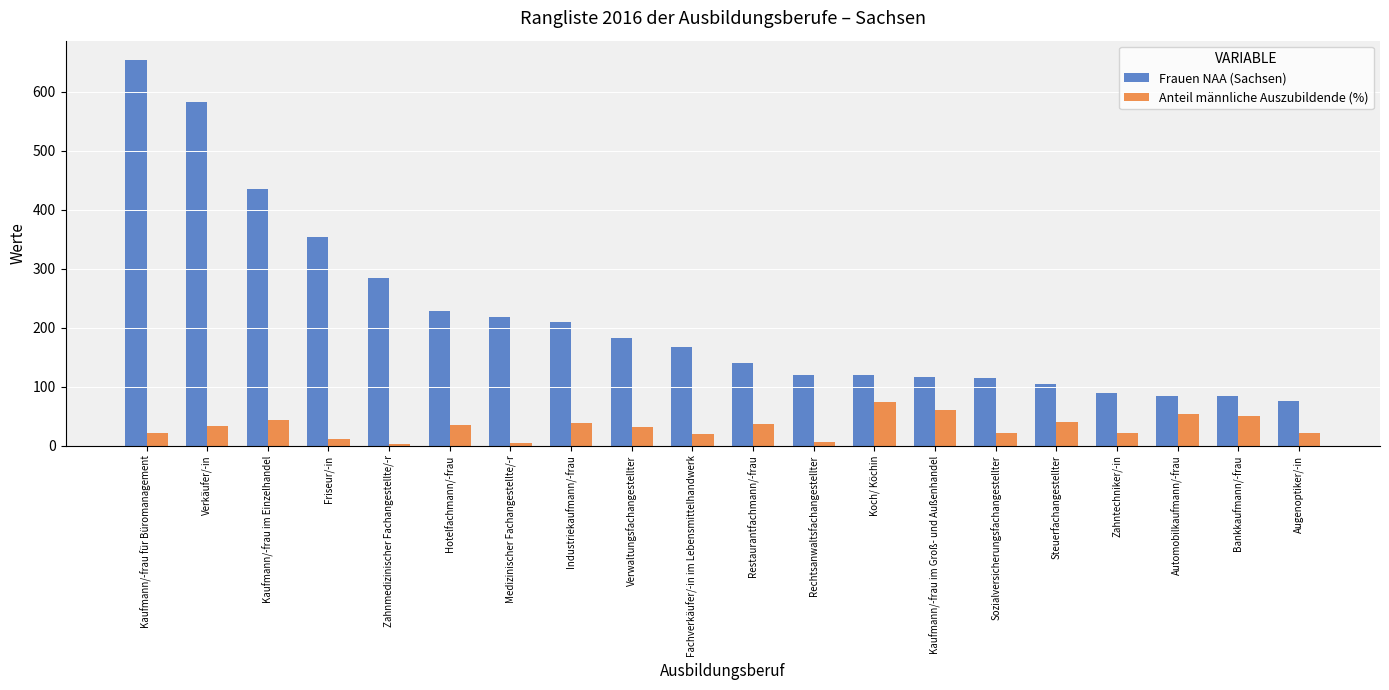

How many bars are there in total?

40